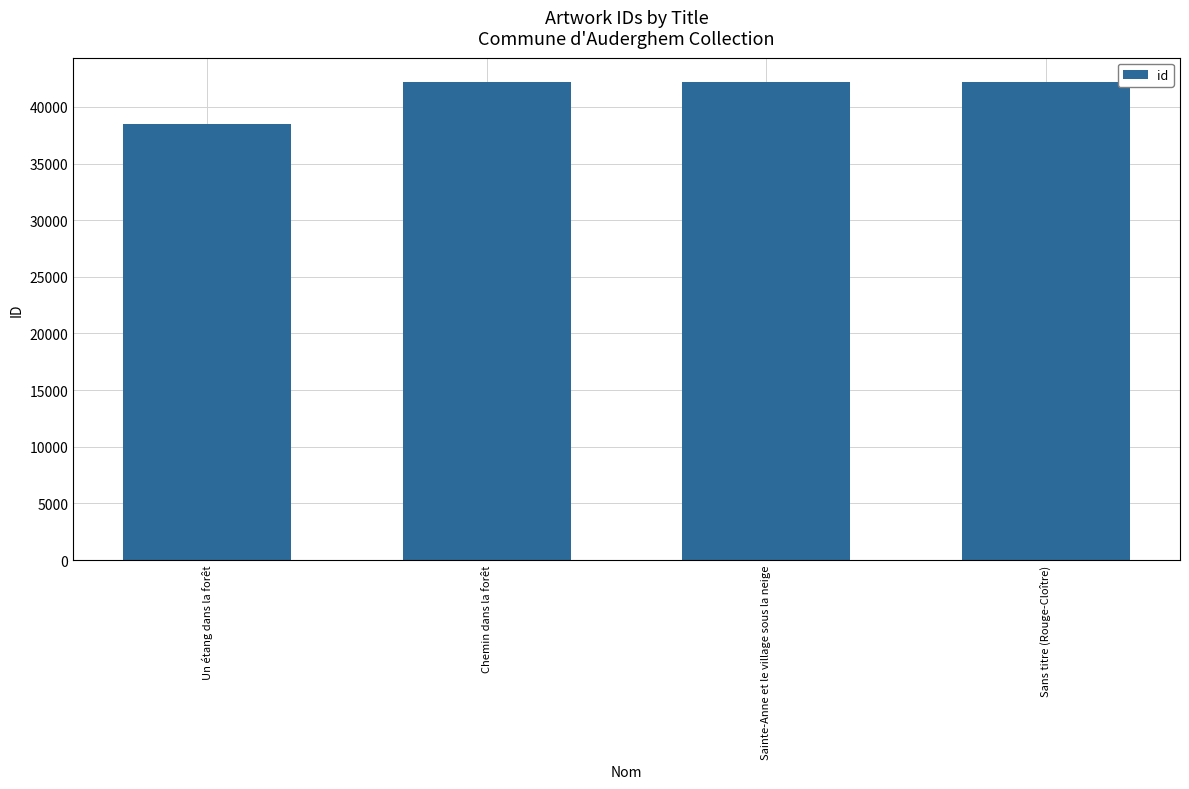

What is the label of the 2nd bar from the right?

Sainte-Anne et le village sous la neige